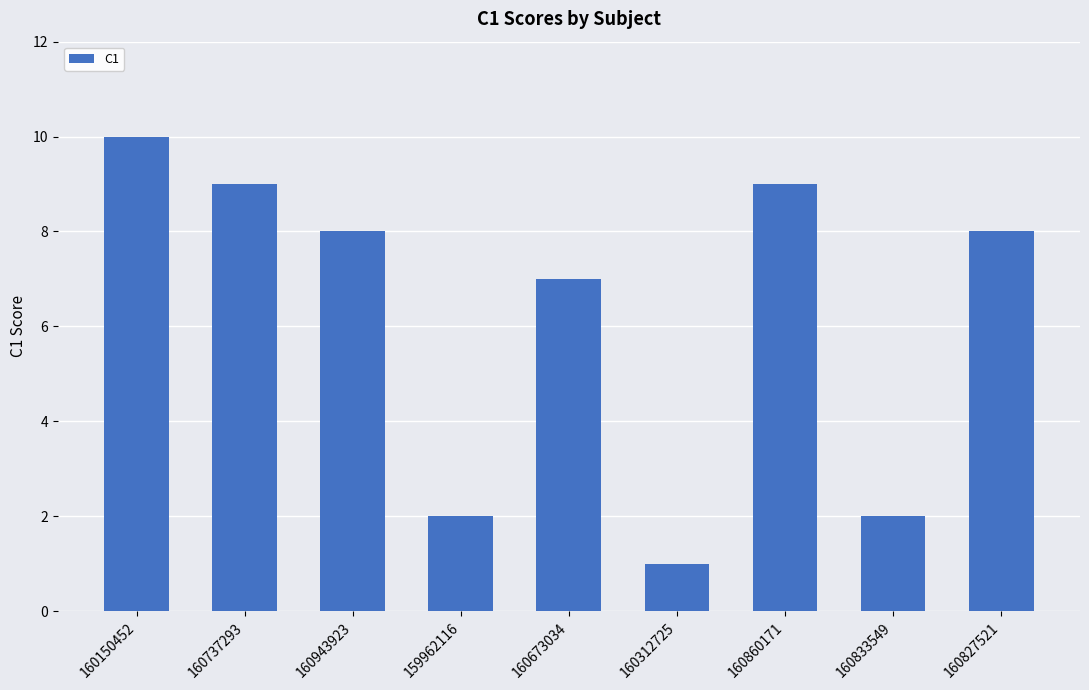

What is the maximum value shown in the chart?

10